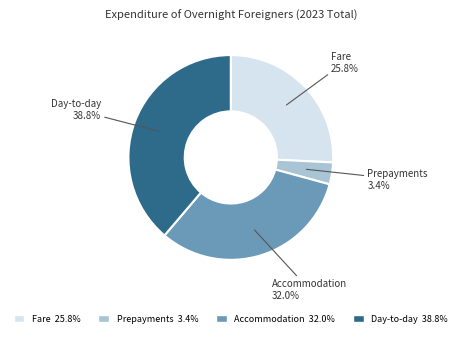

How much of the chart is everything except Fare?

74.2%